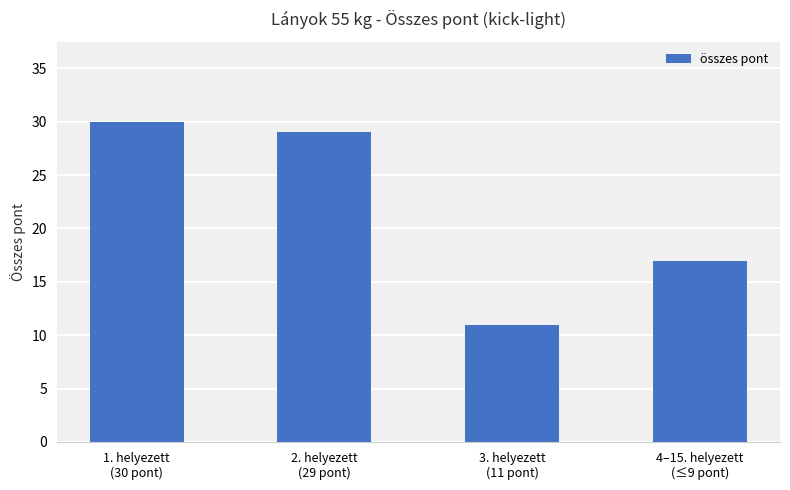

What is the change in value from 1. helyezett
(30 pont) to 2. helyezett
(29 pont)?

-1